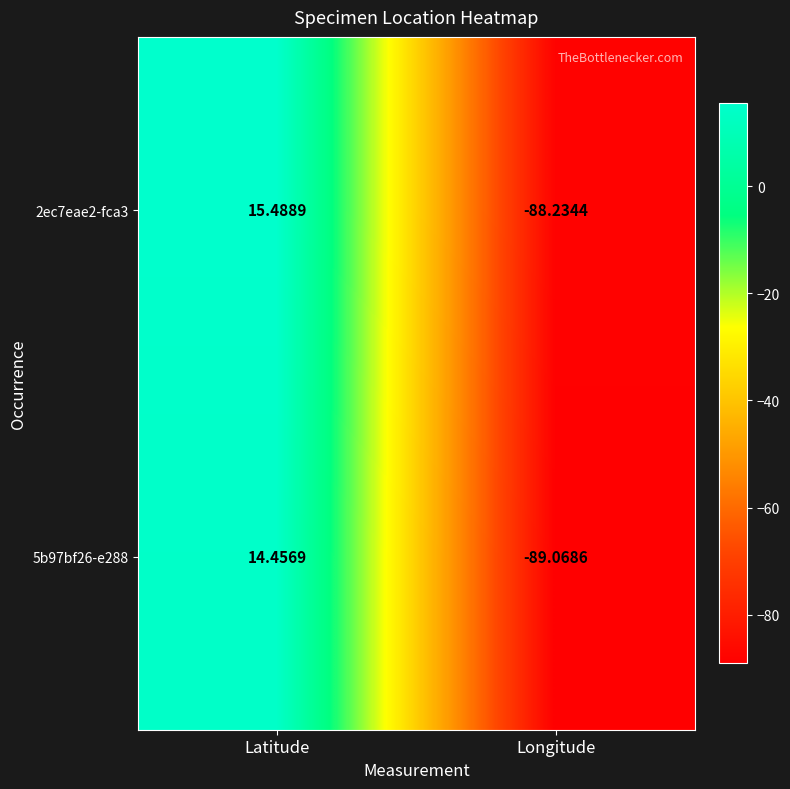

What is the total value across all series at Latitude?

29.9